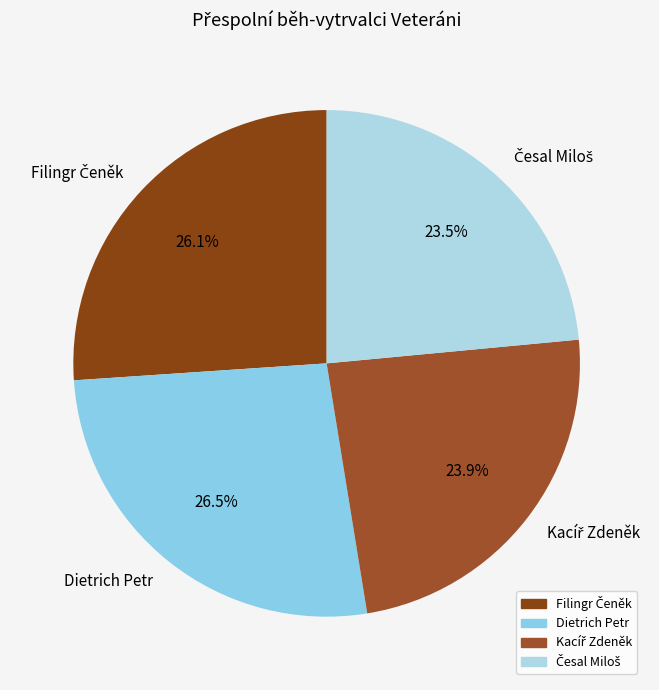

Does Dietrich Petr represent more than half of the total?

No